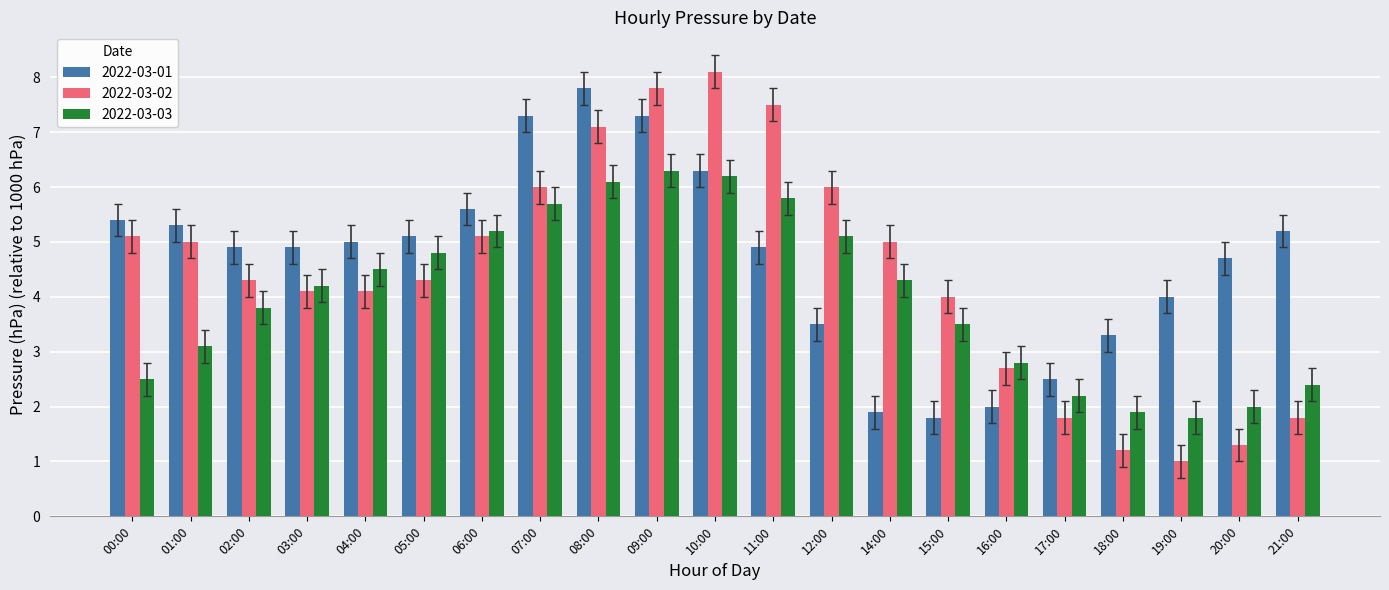

Is the value of 2022-03-03 at 08:00 greater than the value of 2022-03-02 at 19:00?

Yes